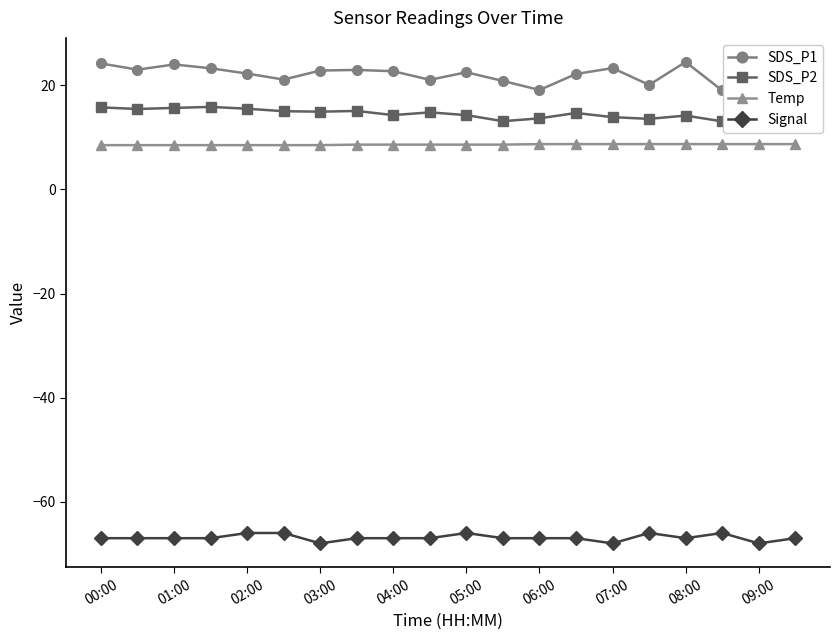

What is the highest value of the Signal series?

-66.0